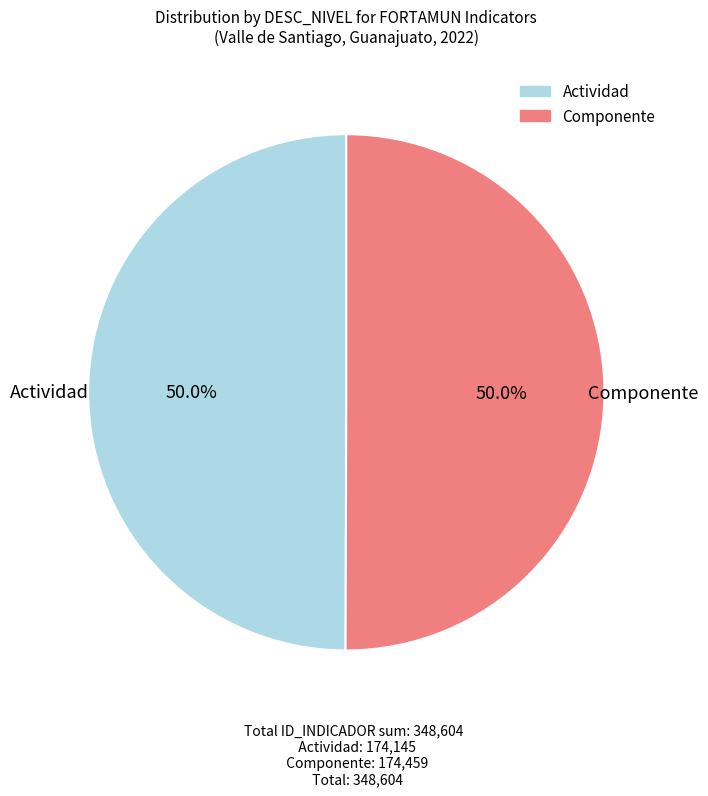

How many segments does this pie chart have?

2